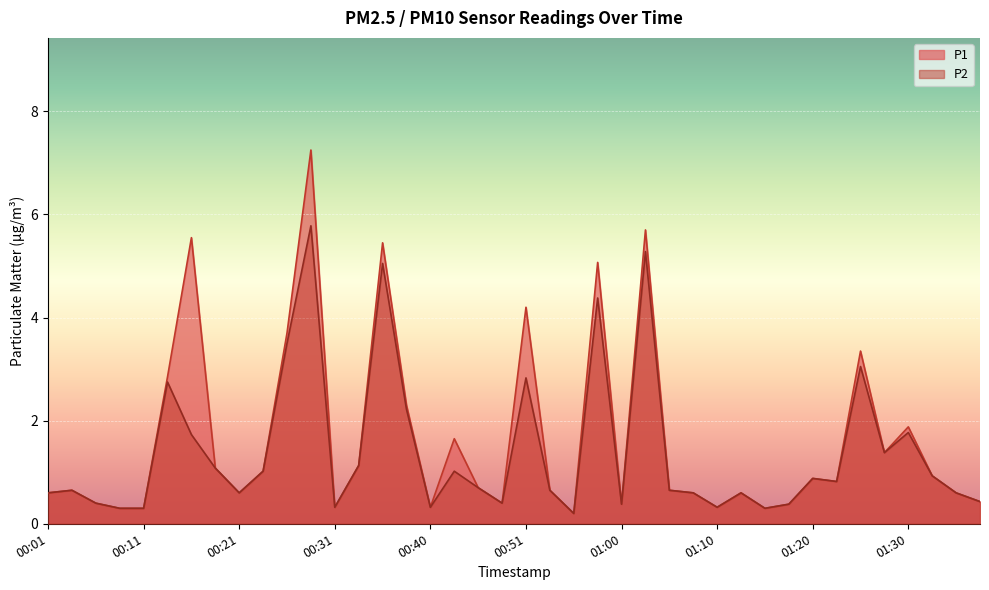

Reading left to right, list all the values displayed in this chart.

P1: 00:01=0.6	00:03=0.7	00:06=0.4	00:09=0.3	00:11=0.3	00:14=2.9	00:16=5.5	00:18=1.1	00:21=0.6	00:23=1.0	00:26=3.7	00:28=7.2	00:31=0.3	00:33=1.1	00:35=5.5	00:38=2.3	00:40=0.3	00:43=1.6	00:46=0.7	00:48=0.4	00:51=4.2	00:53=0.7	00:56=0.2	00:58=5.1	01:00=0.4	01:03=5.7	01:05=0.7	01:08=0.6	01:10=0.3	01:13=0.6	01:15=0.3	01:18=0.4	01:20=0.9	01:22=0.8	01:25=3.4	01:27=1.4	01:30=1.9	01:32=0.9	01:35=0.6	01:37=0.4
P2: 00:01=0.6	00:03=0.7	00:06=0.4	00:09=0.3	00:11=0.3	00:14=2.8	00:16=1.7	00:18=1.1	00:21=0.6	00:23=1.0	00:26=3.5	00:28=5.8	00:31=0.3	00:33=1.1	00:35=5.0	00:38=2.2	00:40=0.3	00:43=1.0	00:46=0.7	00:48=0.4	00:51=2.8	00:53=0.7	00:56=0.2	00:58=4.4	01:00=0.4	01:03=5.3	01:05=0.7	01:08=0.6	01:10=0.3	01:13=0.6	01:15=0.3	01:18=0.4	01:20=0.9	01:22=0.8	01:25=3.0	01:27=1.4	01:30=1.8	01:32=0.9	01:35=0.6	01:37=0.4